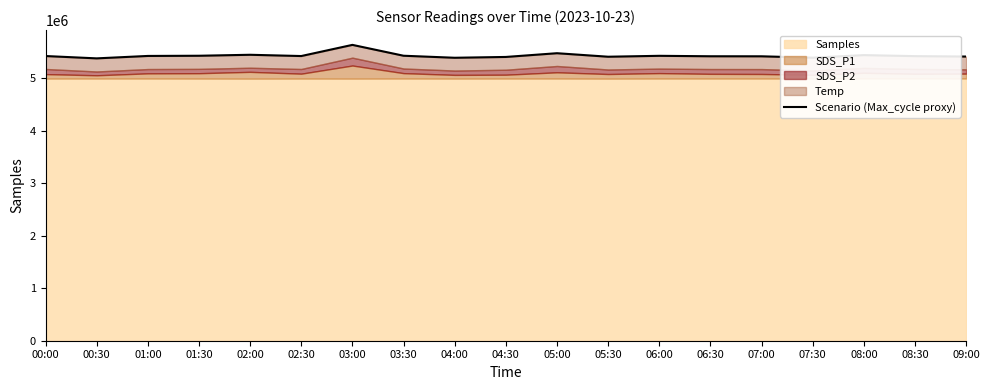

What is the greatest value displayed?

5630139.0